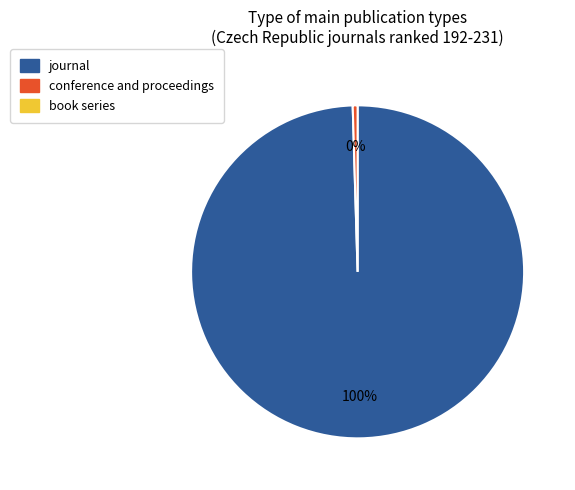

To the nearest percent, what is the average slice percentage?

50%